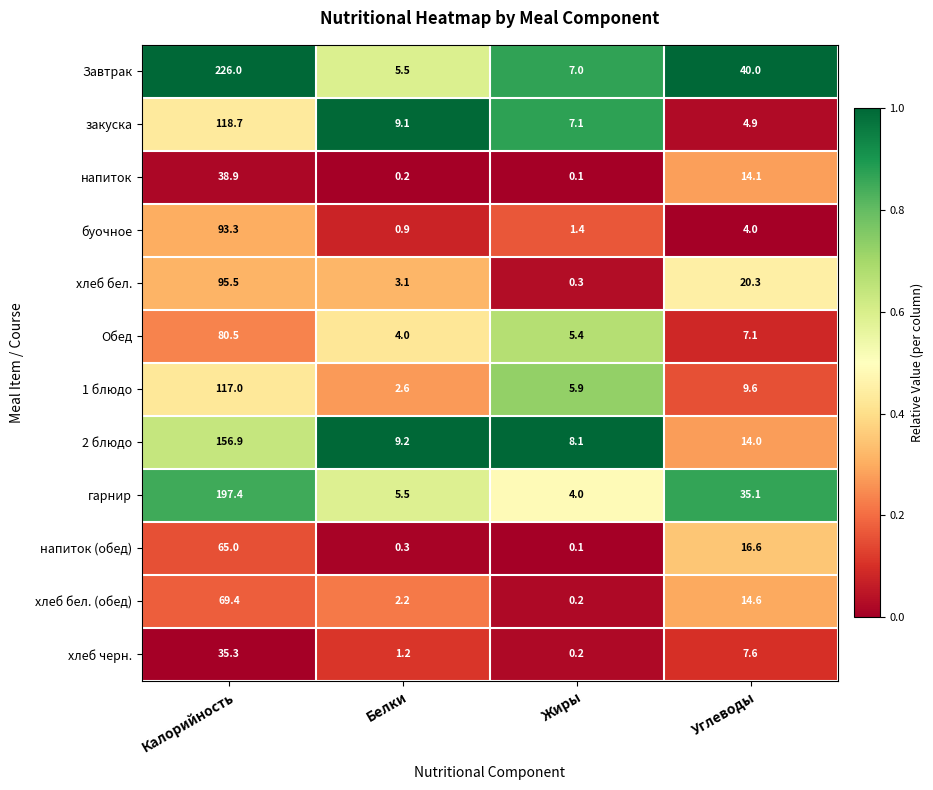

What is the difference between the maximum and second lowest values in the хлеб бел. series?

92.4